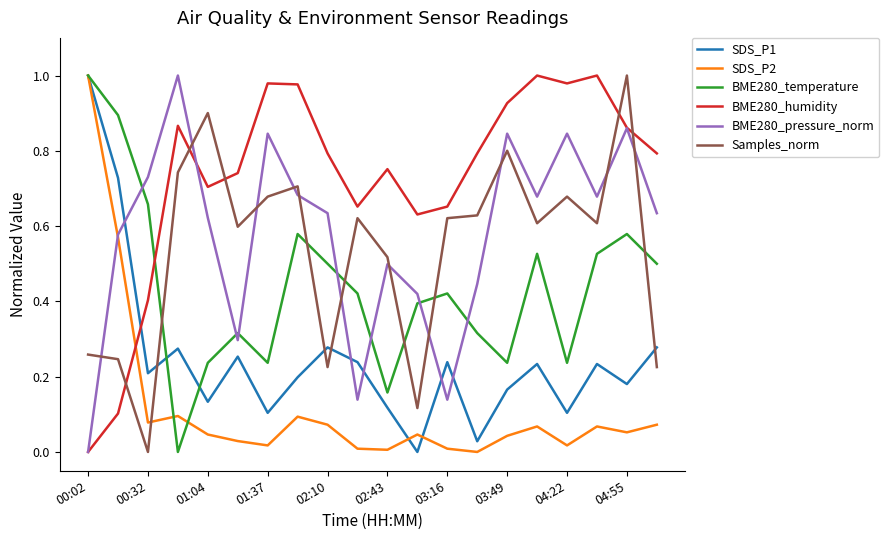

What are all the series names shown in the legend?

SDS_P1, SDS_P2, BME280_temperature, BME280_humidity, BME280_pressure_norm, Samples_norm